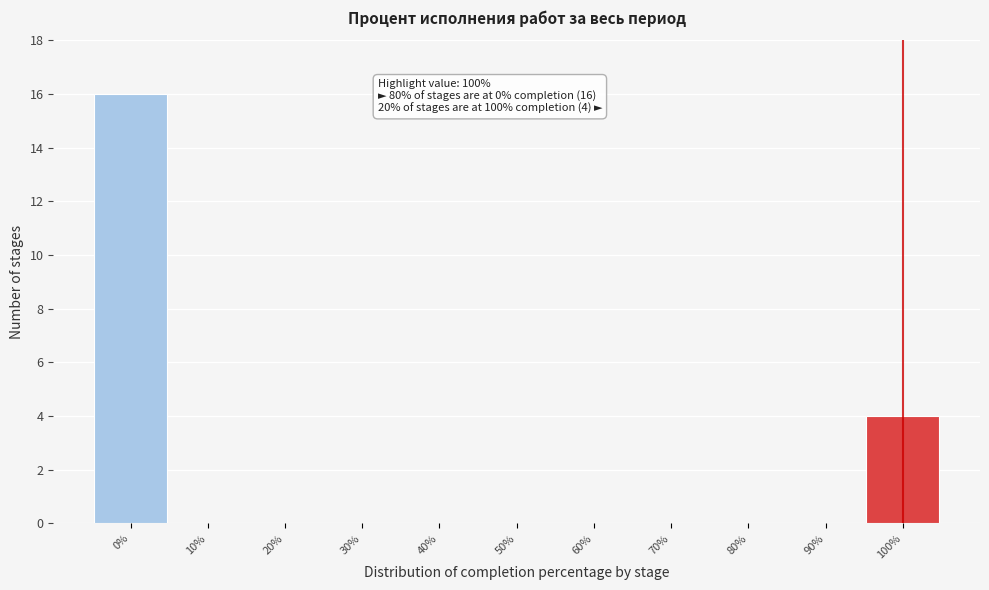

Reading right to left, transcribe all the data shown in this chart.

100%=4	90%=0	80%=0	70%=0	60%=0	50%=0	40%=0	30%=0	20%=0	10%=0	0%=16